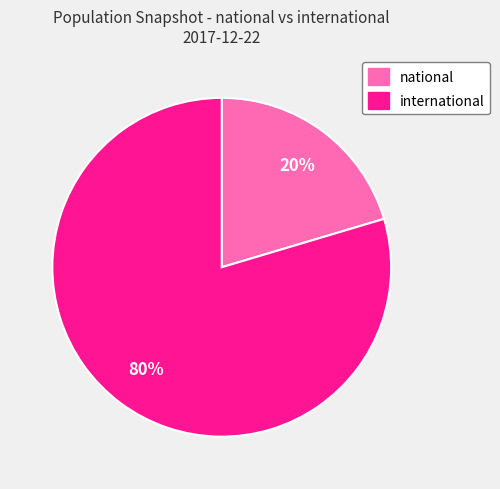

Is there any slice that represents more than half of the pie?

Yes